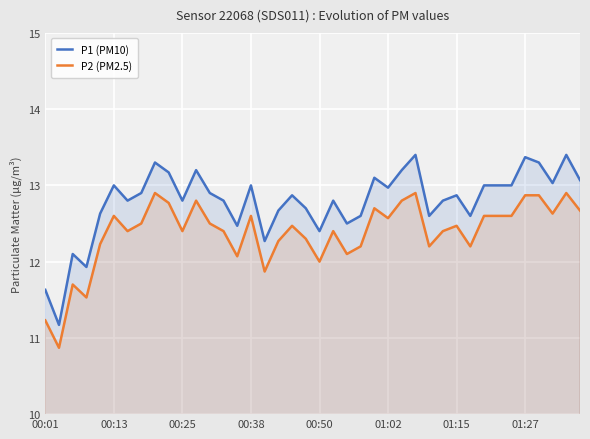

Which series changed the most between 00:01 and 34?

P1 (PM10)